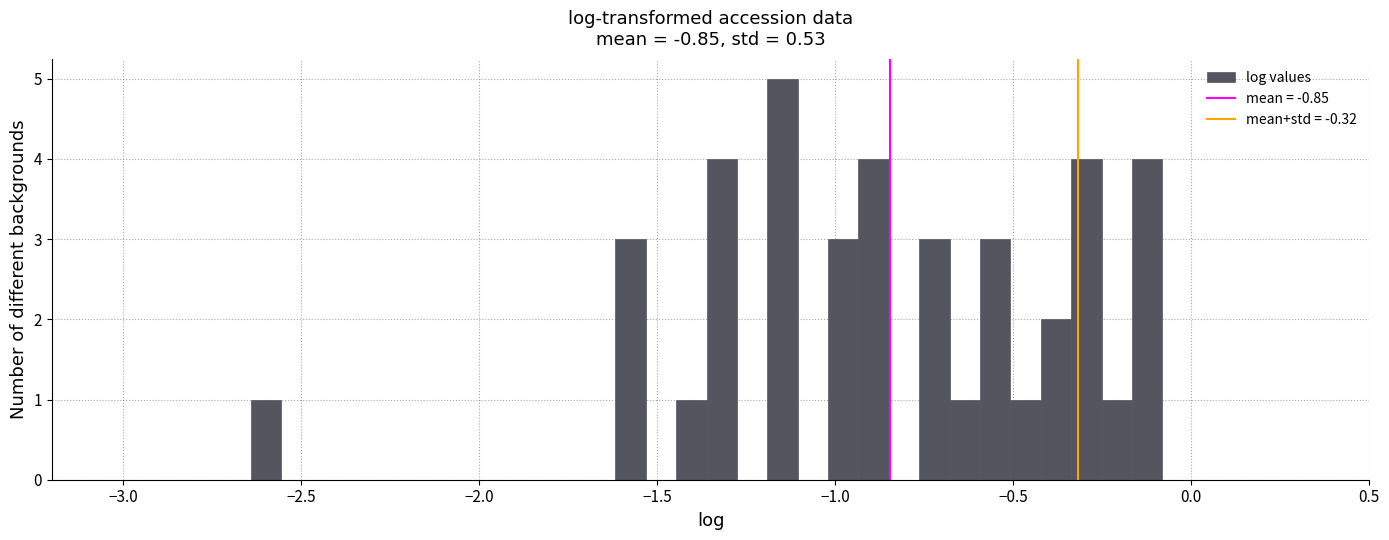

Read against the x-axis, roughly where is the centre of the tallest bar?

-1.15